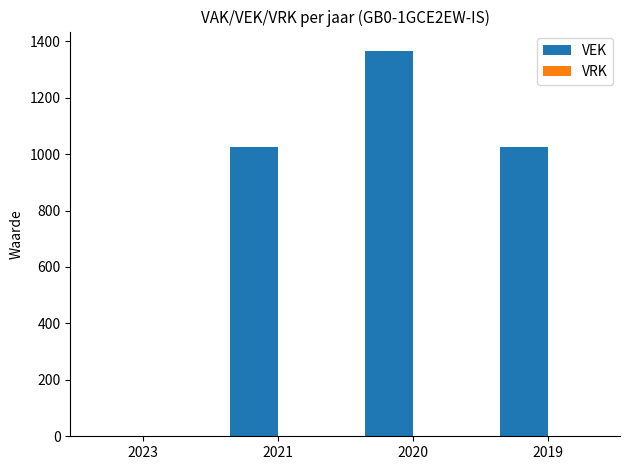

What is the maximum value shown in the chart?

1366